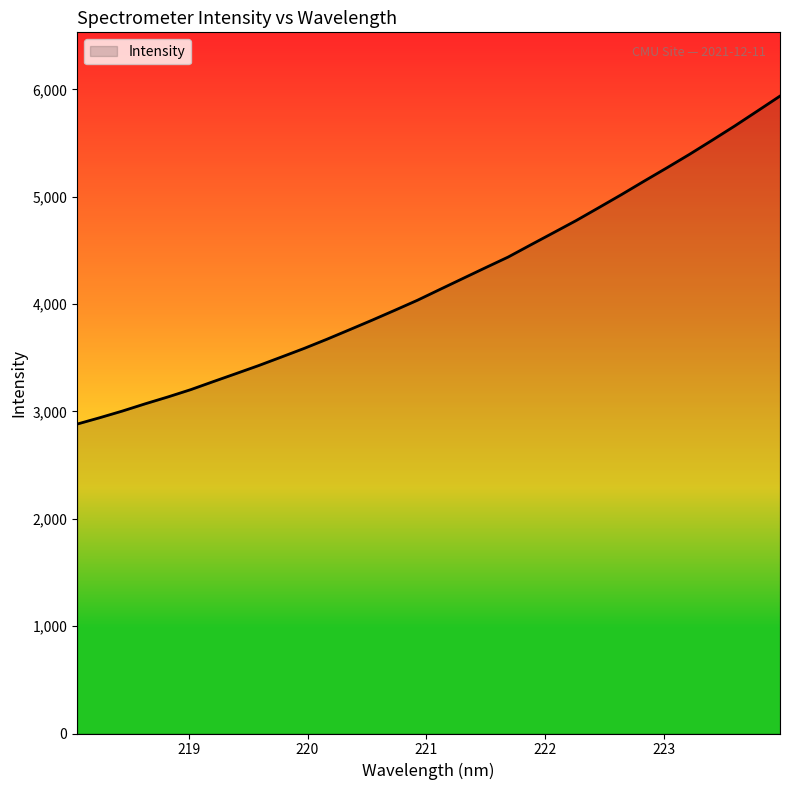

What is the difference between the maximum and minimum values?

3055.9